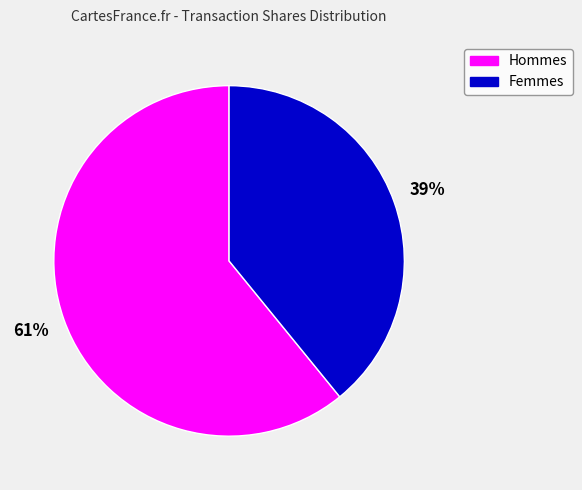

To the nearest percent, what is the combined percentage of Hommes and Femmes?

100%